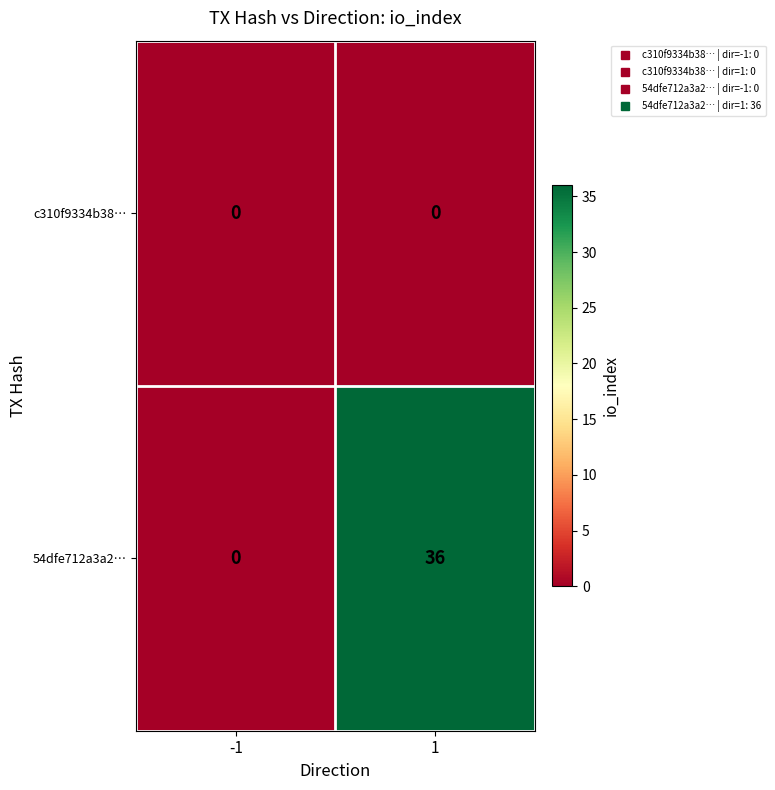

True or false: c310f9334b38… has a value of 0 at 1.

True